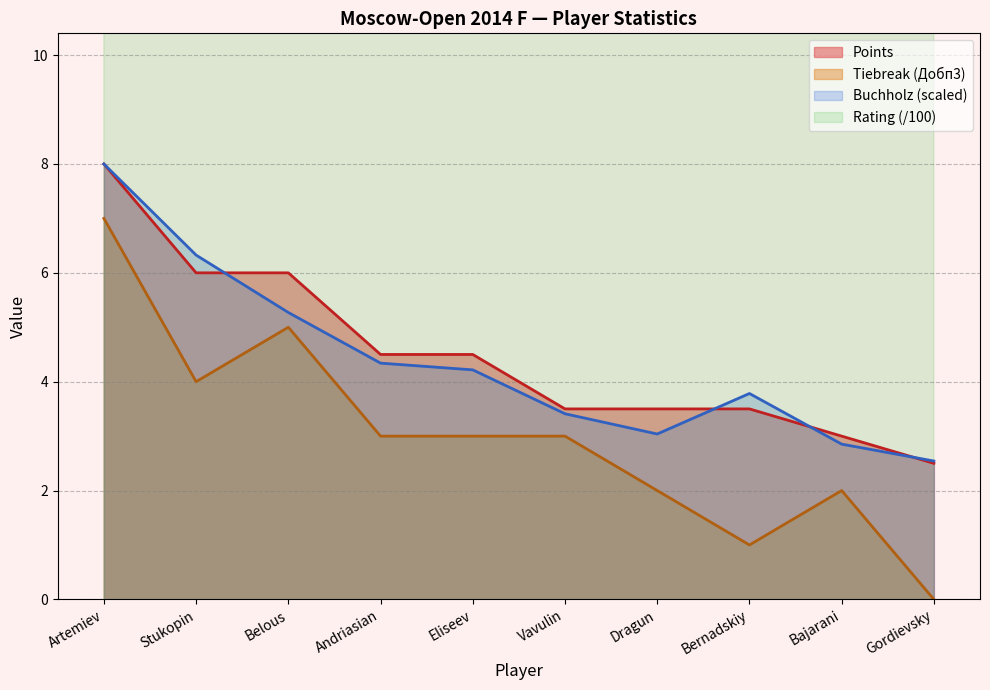

What is the approximate value of Rating at Stukopin?

25.2